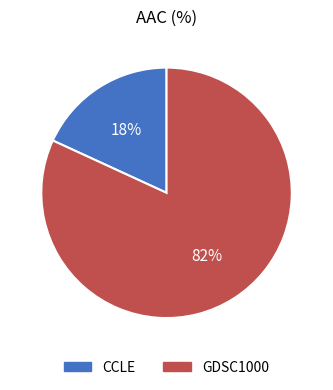

What percentage is the CCLE slice, to the nearest percent?

18%